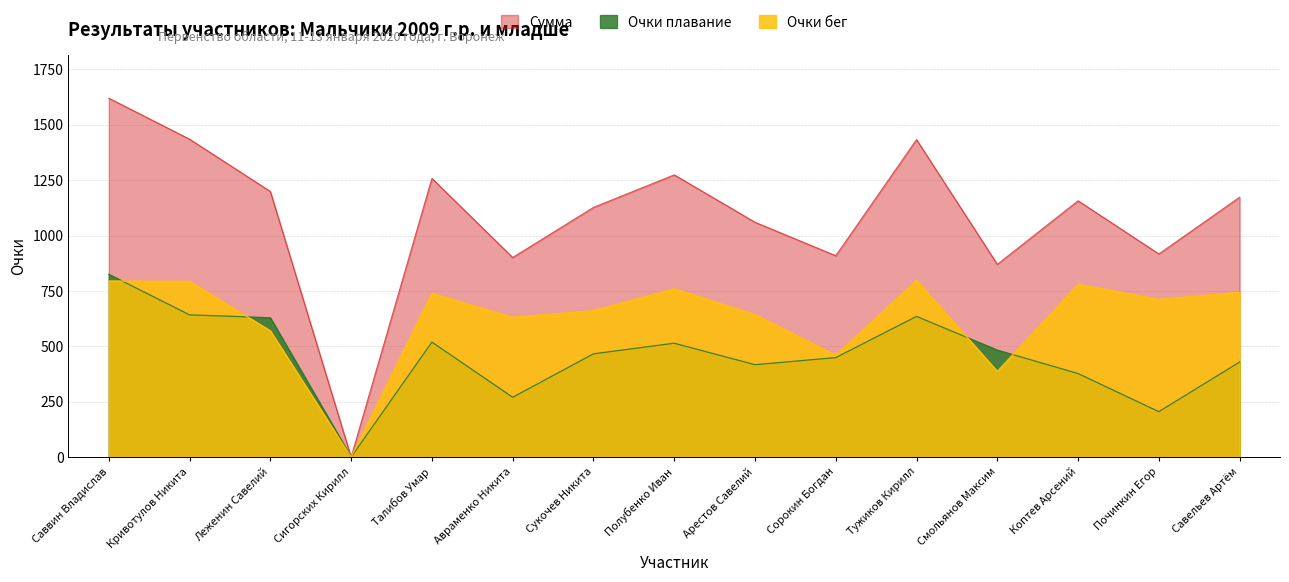

True or false: Сумма has a value of 0 at Сигорских Кирилл.

True